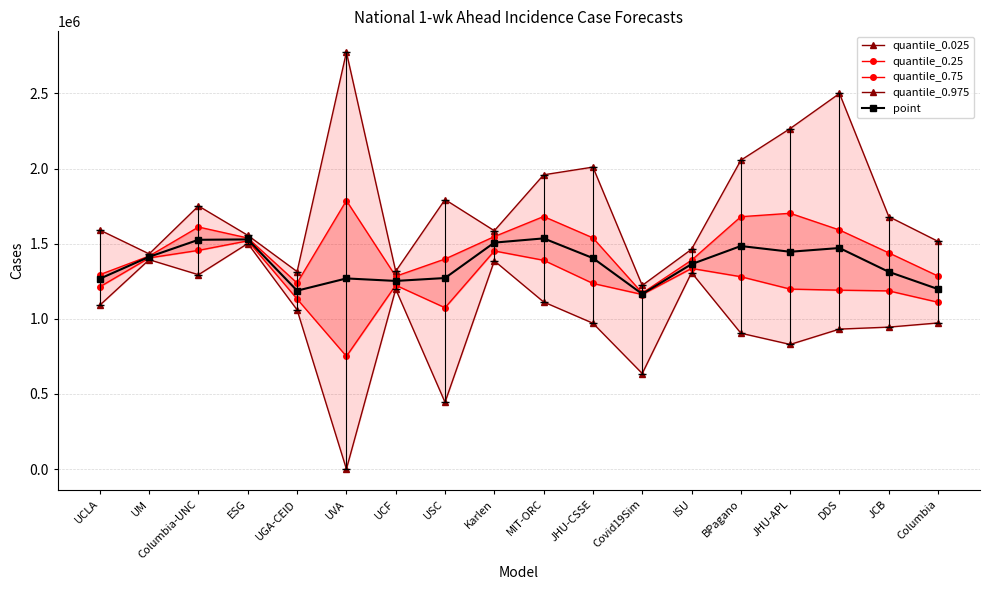

Rank the categories by quantile_0.025 value from highest to lowest.

ESG, UM, Karlen, ISU, Columbia-UNC, UCF, MIT-ORC, UCLA, UGA-CEID, Columbia, JHU-CSSE, JCB, DDS, BPagano, JHU-APL, Covid19Sim, USC, UVA